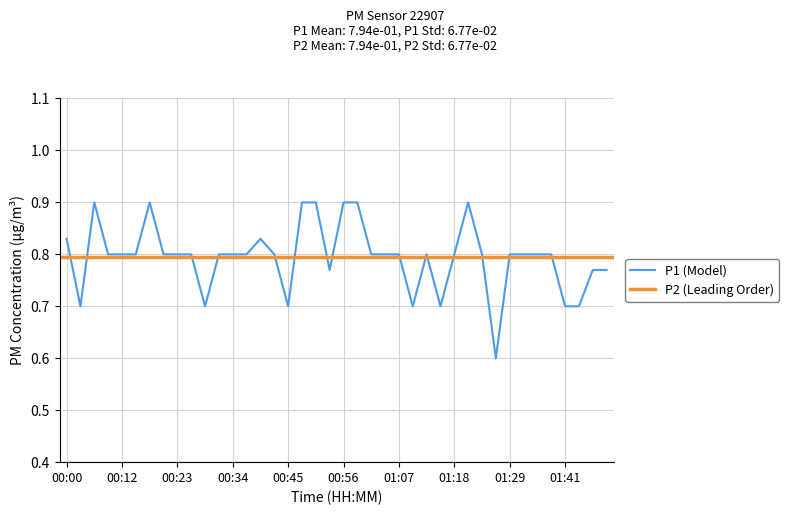

What is the value of the 38th point from the left?

0.7